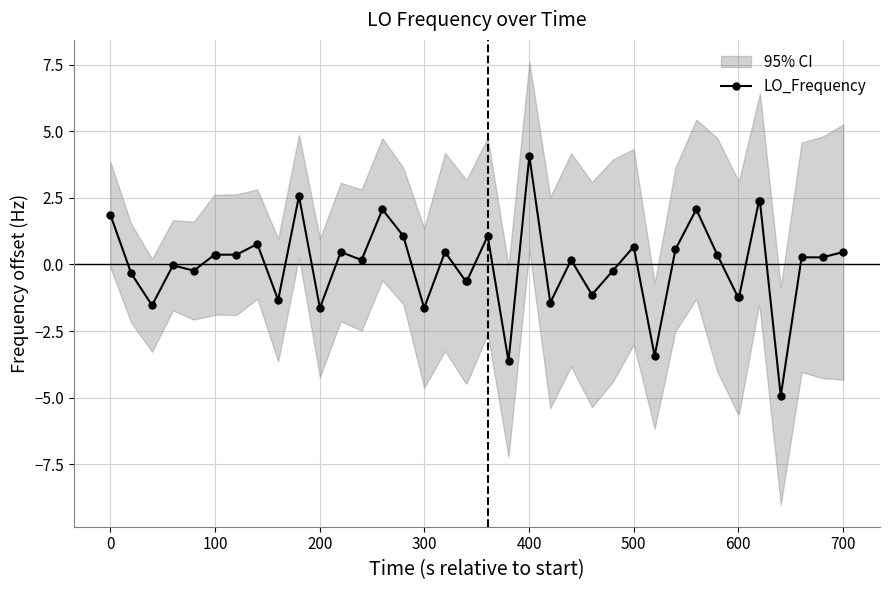

What is the highest value of the LO_Frequency series?

4.1